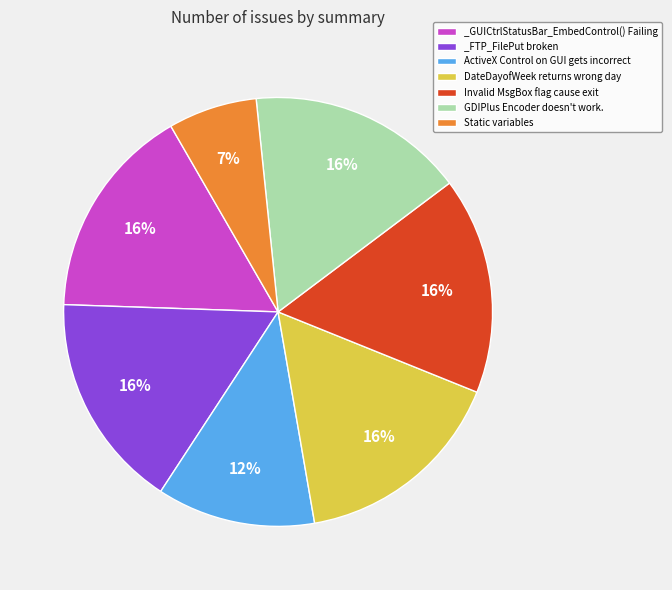

Is it true that ActiveX Control on GUI gets incorrect is 12% of the pie?

True